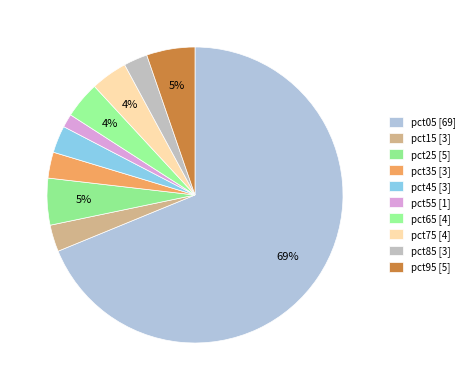

Is pct05 the majority of the pie?

Yes